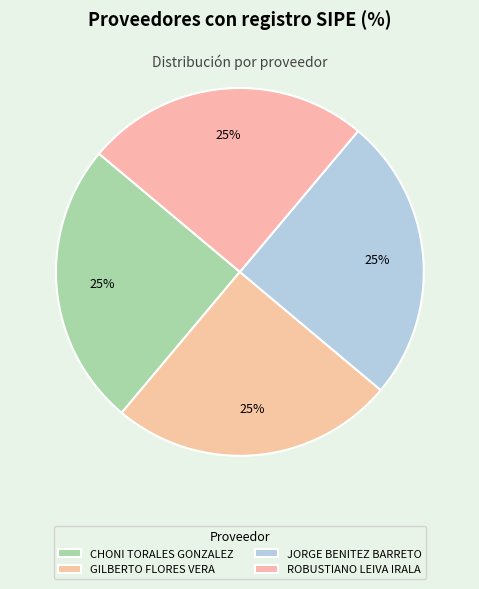

To the nearest percent, what portion does JORGE BENITEZ BARRETO represent?

25%